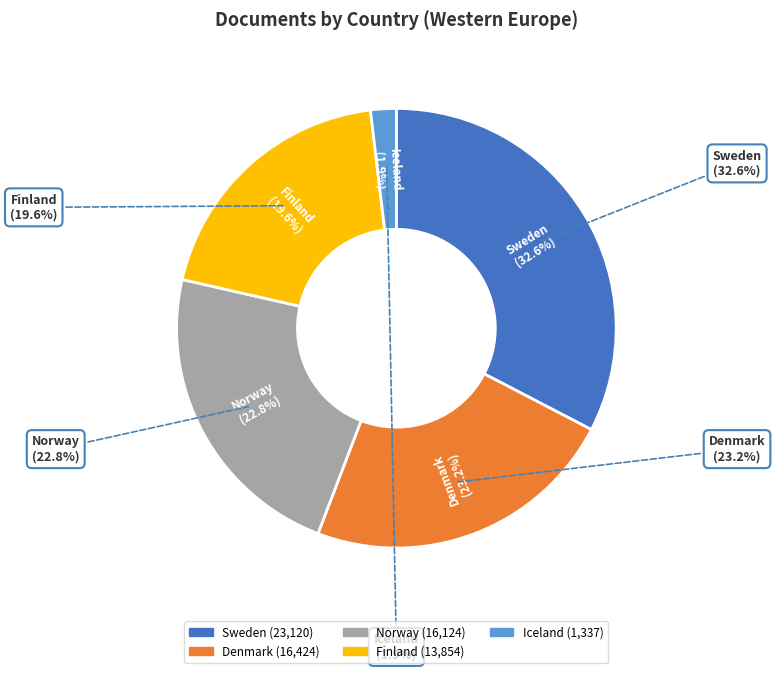

What is the largest slice in the pie chart?

Sweden